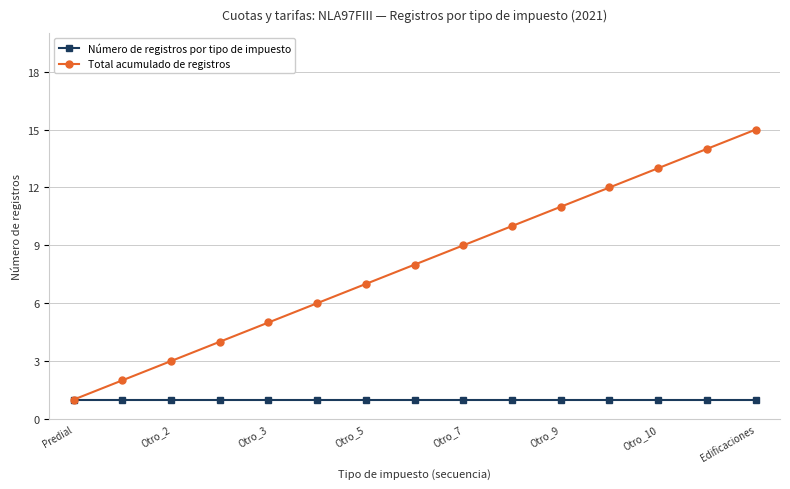

Which series has the largest total across all categories?

Total acumulado de registros